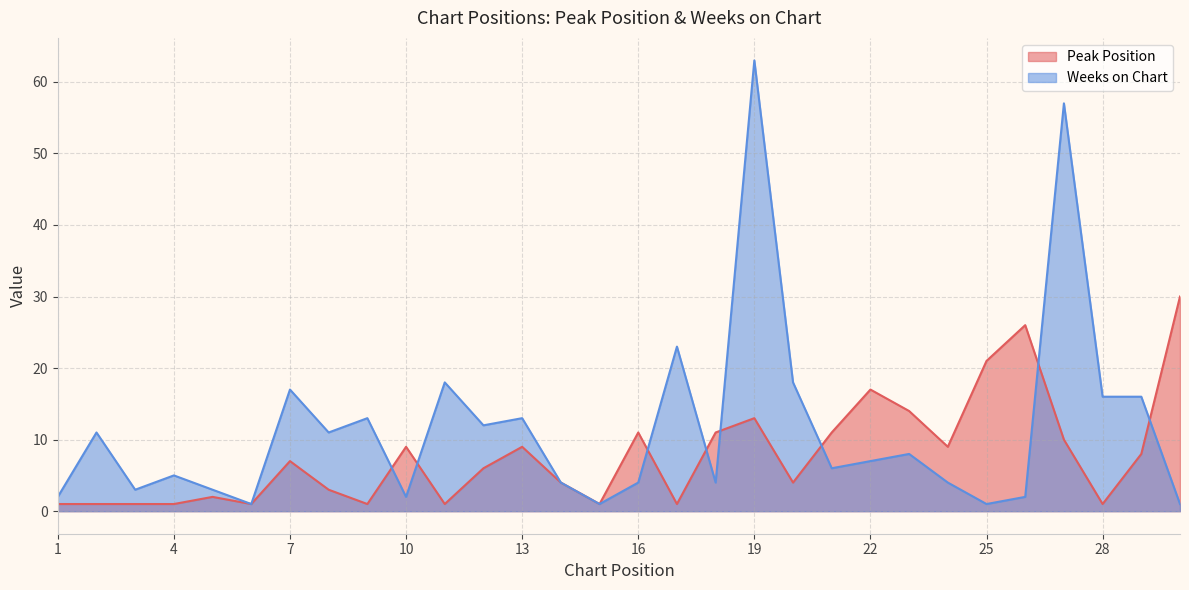

How many values in the Peak Position series exceed 7?

14